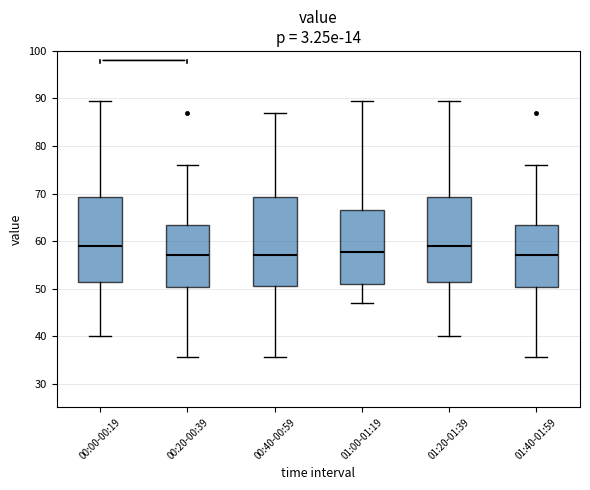

Reading left to right, transcribe this box plot: for each box, give where its median line is, the range the box spans, and where its two whiskers end, as read against the y-axis. The values are not printed on the chart, so give them approximately, as read against the axis.

00:00-00:19: median 59, box 51 to 69, whiskers 40 to 90
00:20-00:39: median 57, box 50 to 63, whiskers 36 to 76
00:40-00:59: median 57, box 51 to 69, whiskers 36 to 87
01:00-01:19: median 58, box 51 to 67, whiskers 47 to 90
01:20-01:39: median 59, box 51 to 69, whiskers 40 to 90
01:40-01:59: median 57, box 50 to 63, whiskers 36 to 76